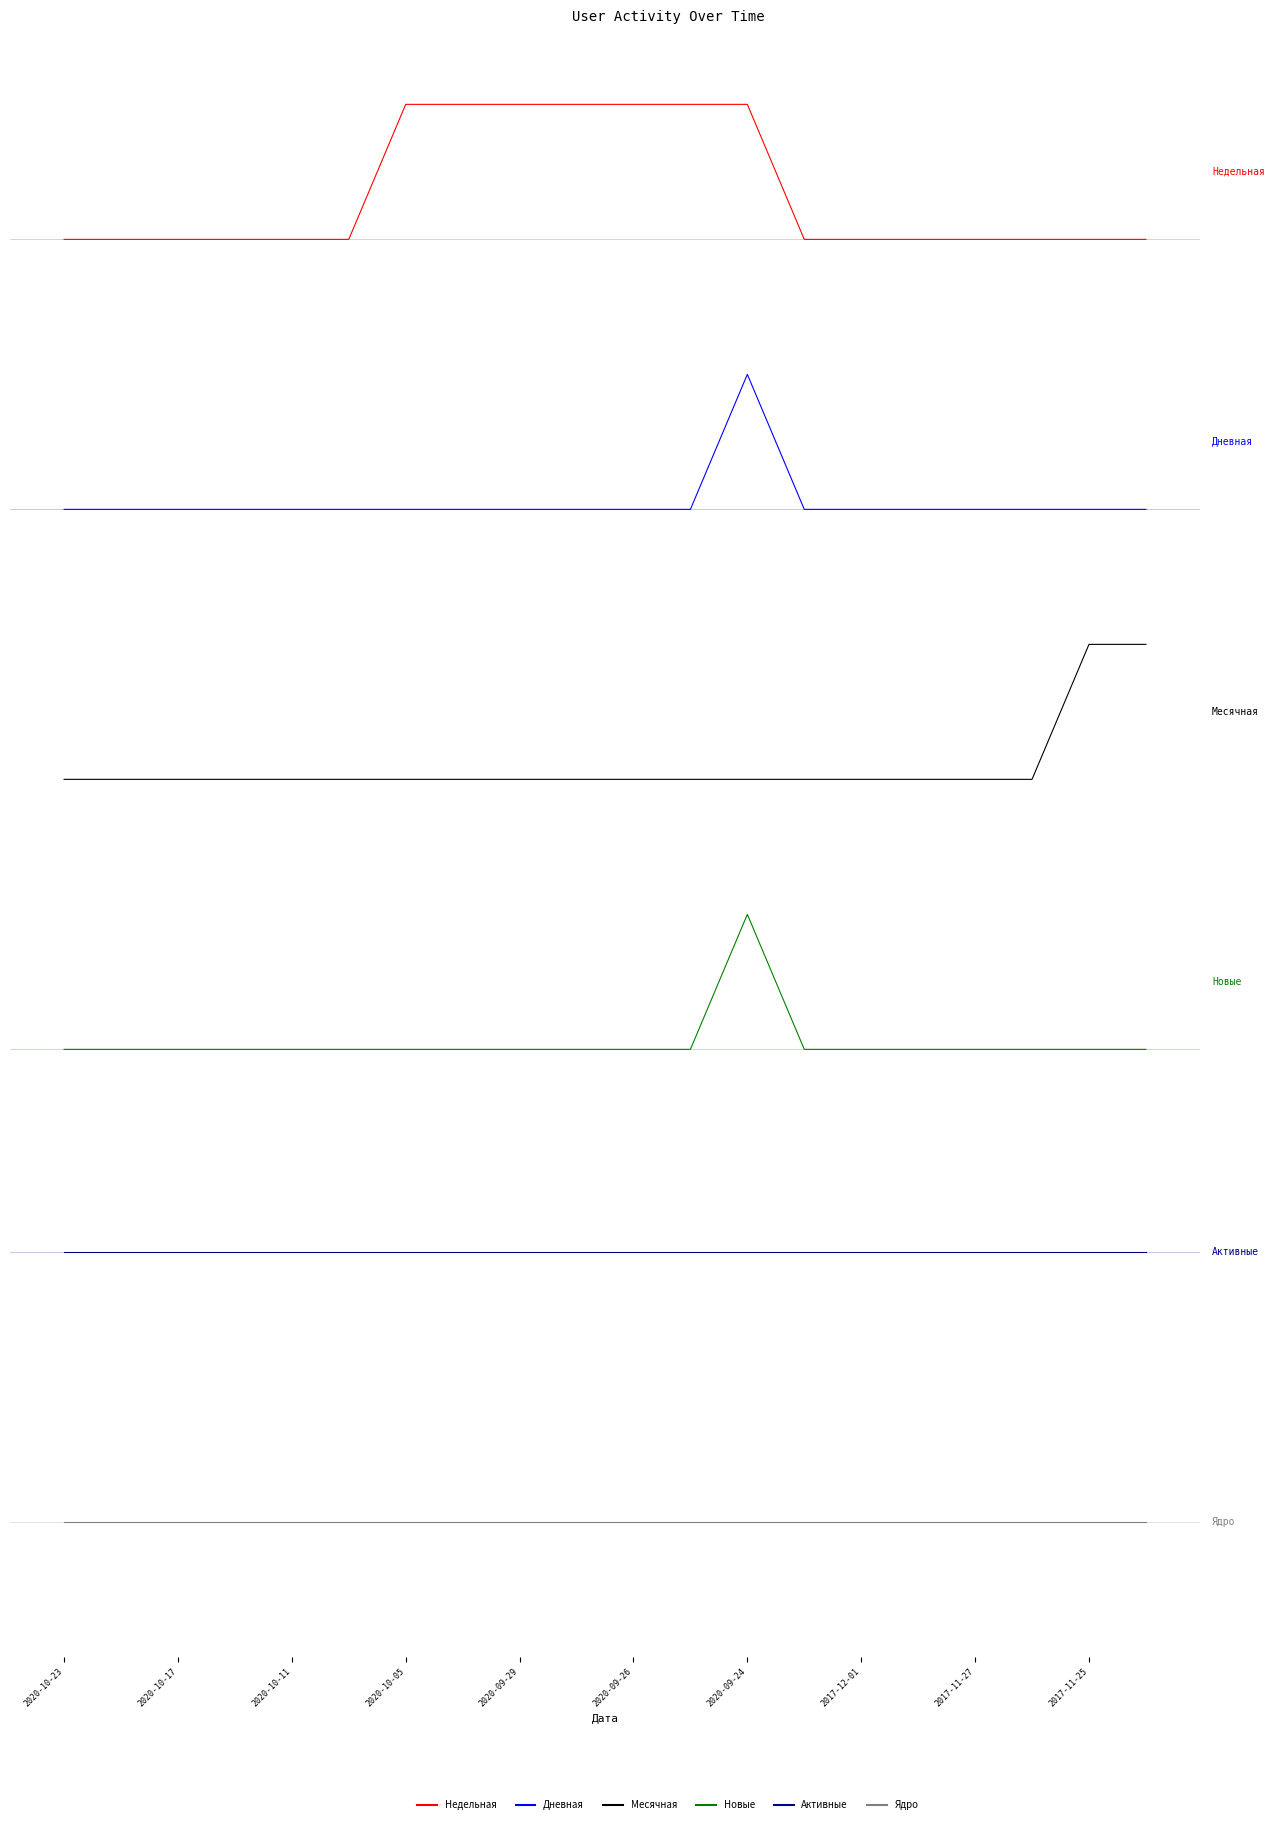

Between 17 and 19, which series saw the biggest shift?

Месячная